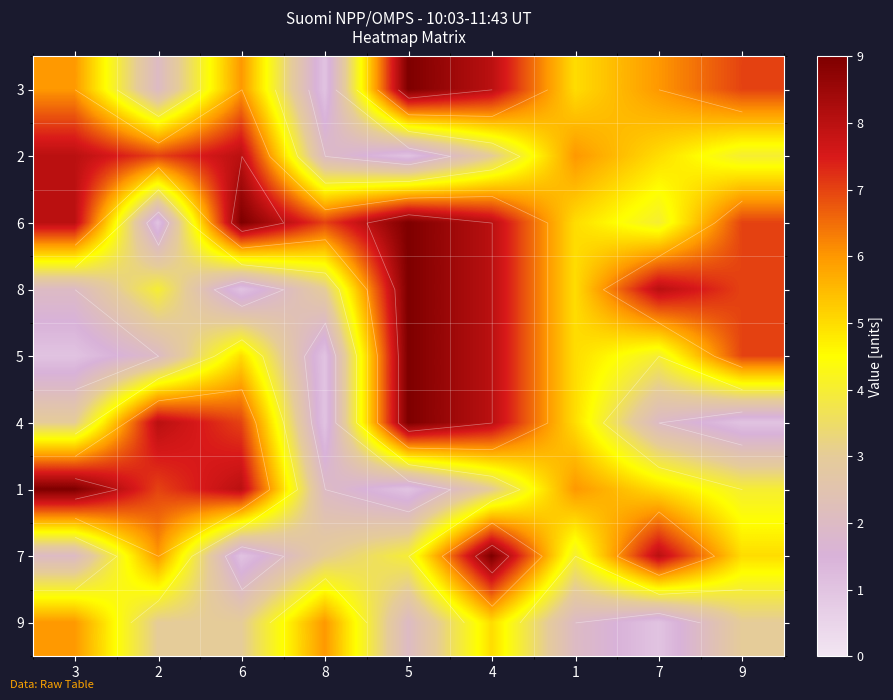

Which category has the lowest value across all series?

8